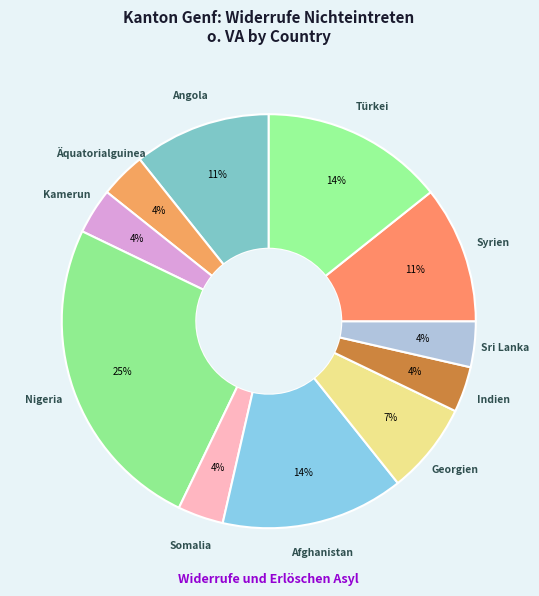

Count the number of slices in the pie.

11